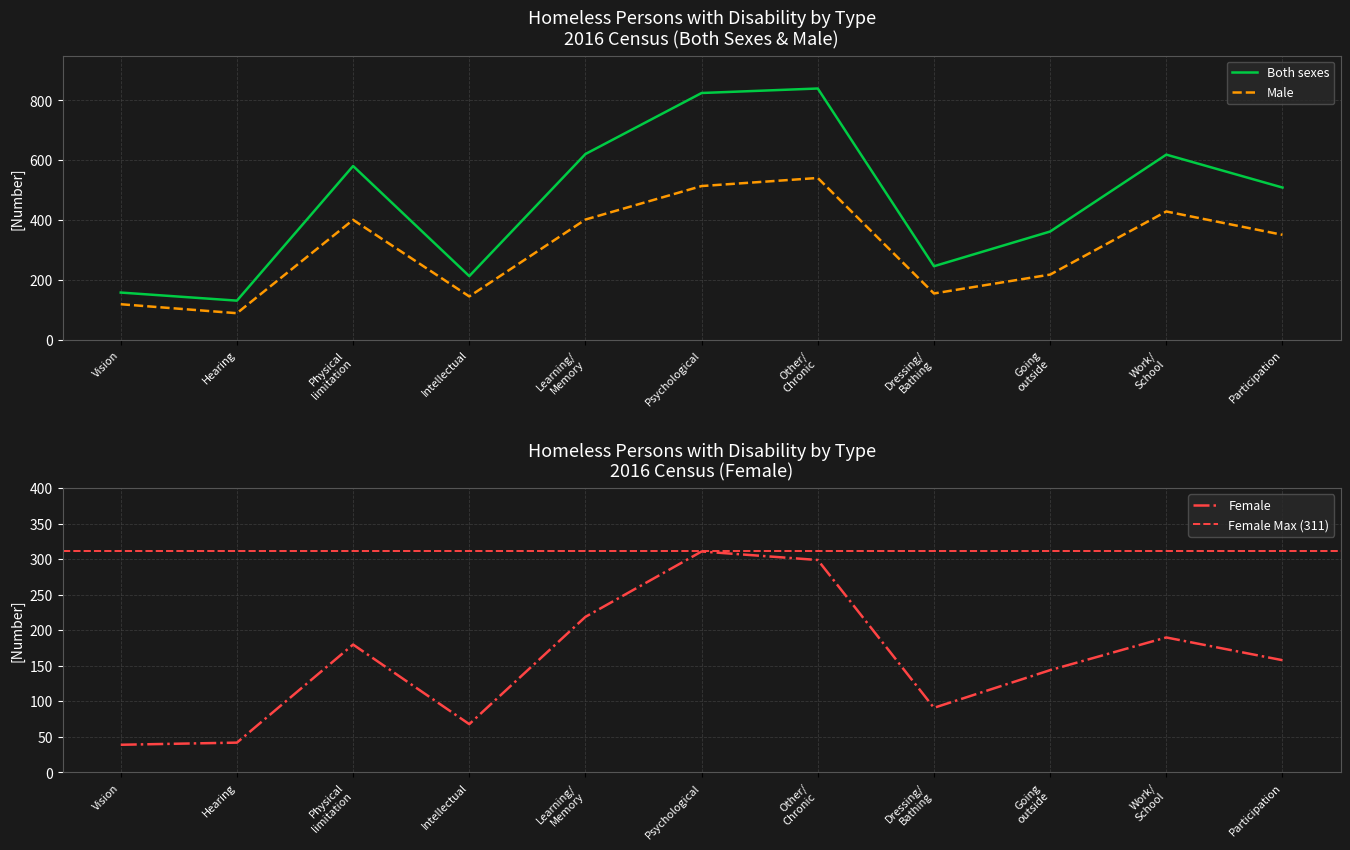

True or false: Female has a value of 42 at Intellectual.

False